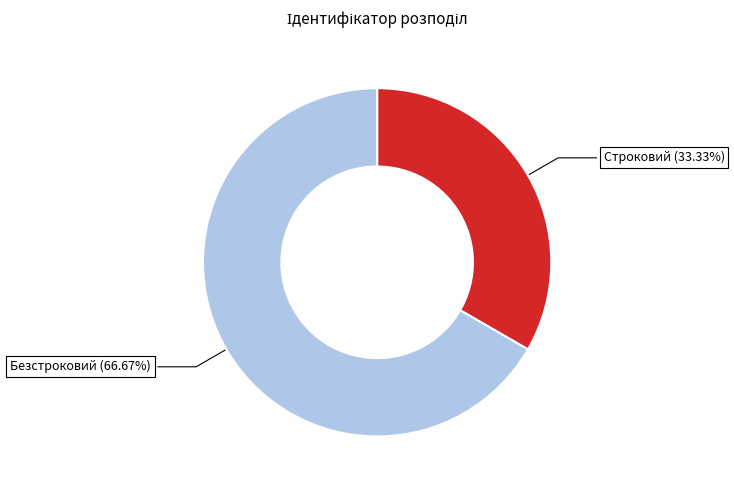

Rank the categories by value from lowest to highest.

Строковий, Безстроковий